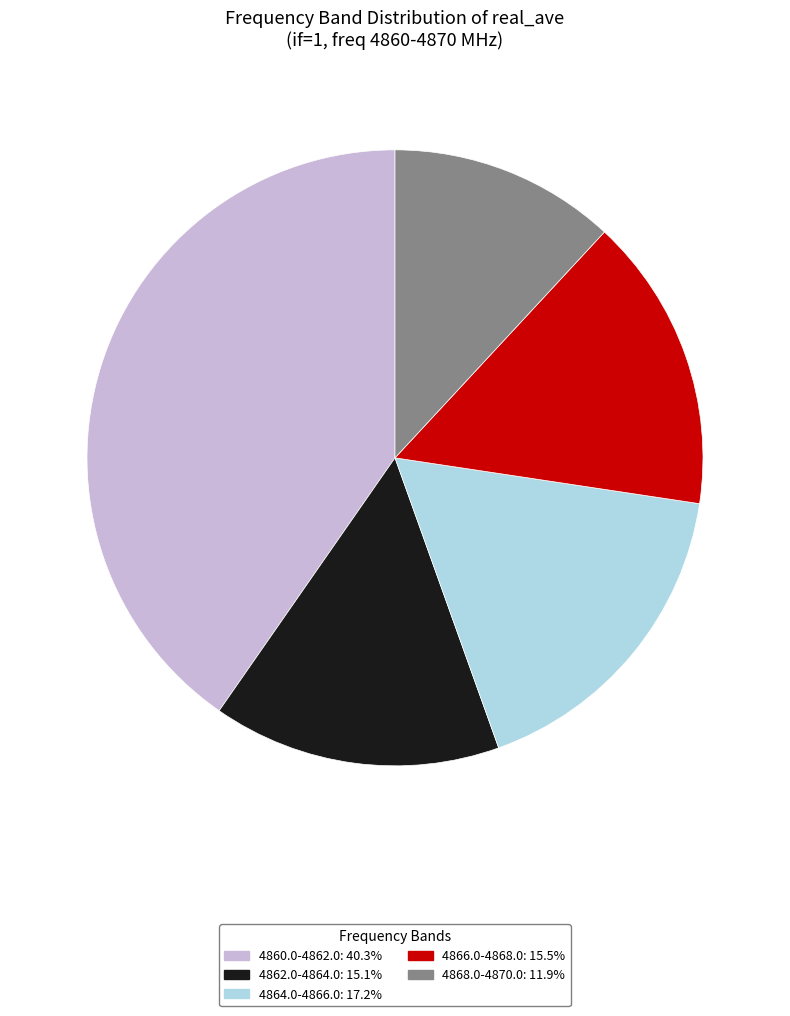

Is 4860.0-4862.0 the majority of the pie?

No